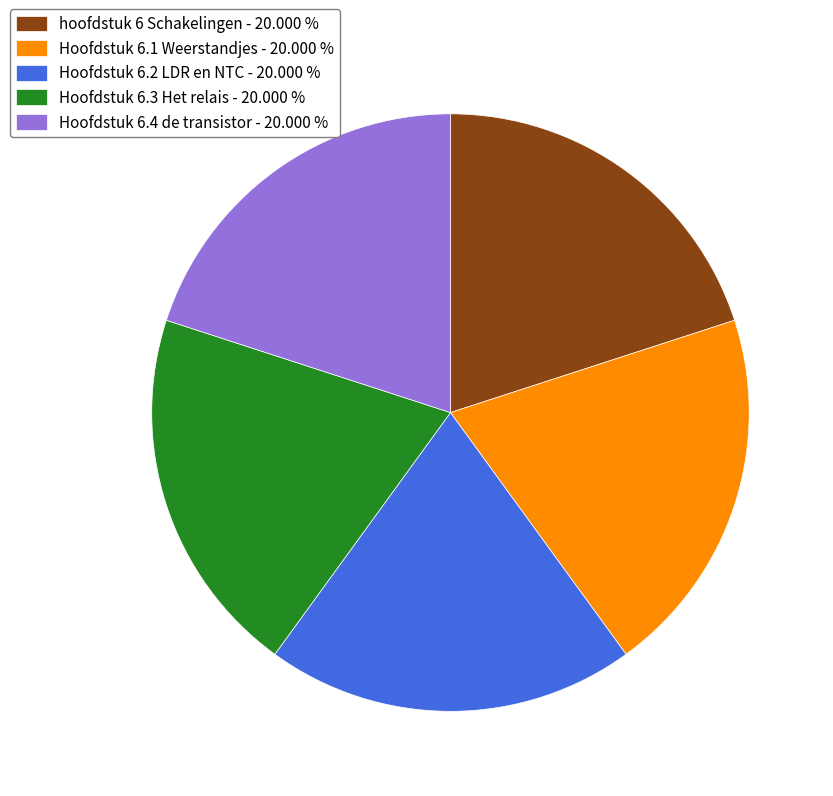

True or false: hoofdstuk 6 Schakelingen accounts for 20% of the total.

True